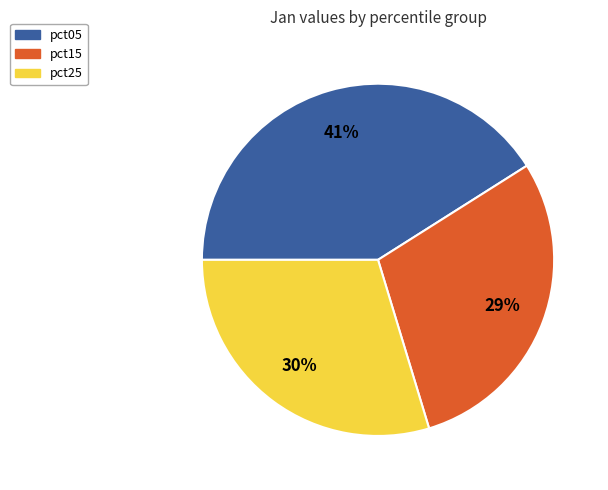

The pct05 slice represents 41% of the pie. True or false?

True